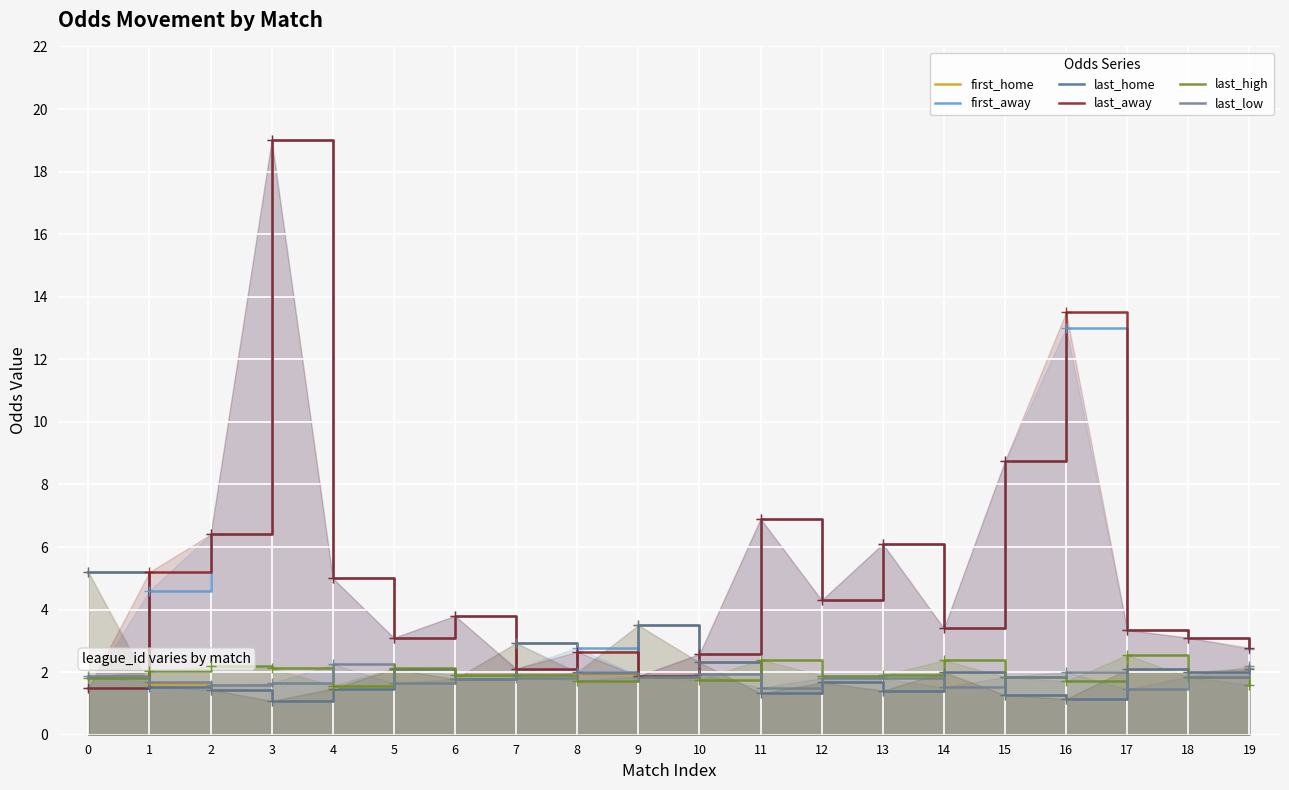

Which series has the widest spread of values?

first_away